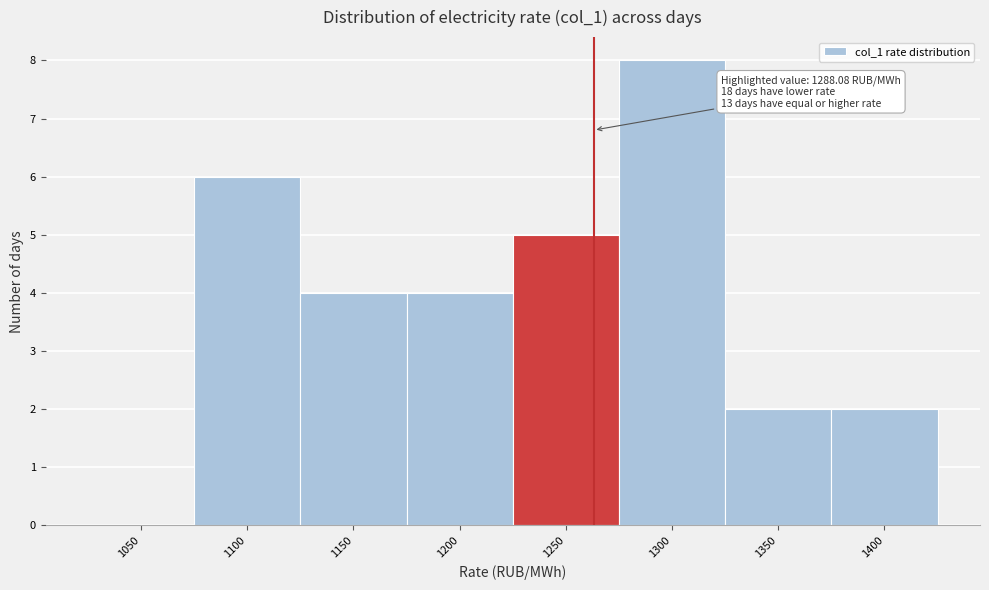

Reading right to left, extract all data points from this chart.

1400=2	1350=2	1300=8	1250=5	1200=4	1150=4	1100=6	1050=0